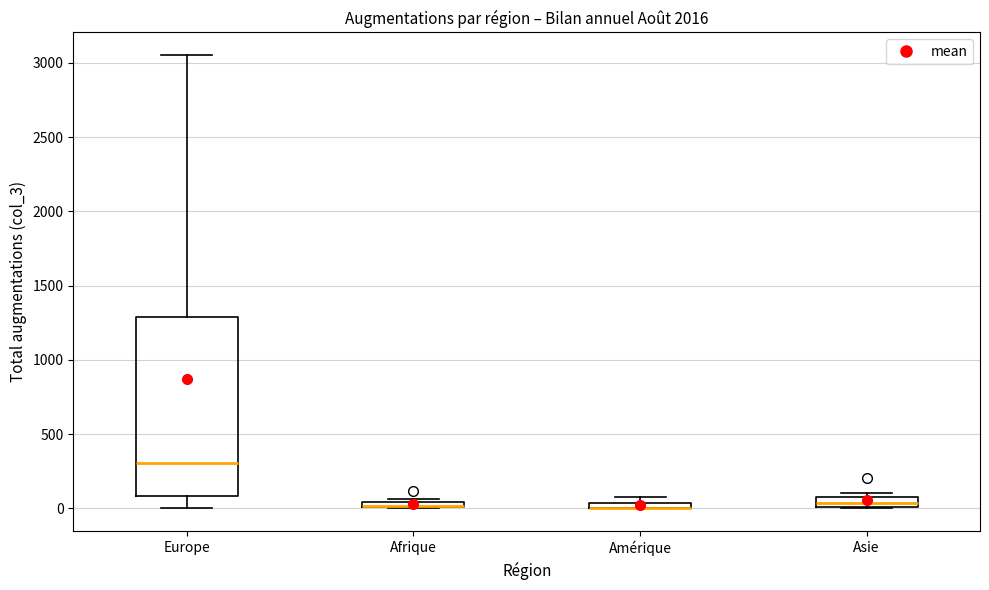

Comparing the boxes themselves (not the whiskers), which one is the tallest?

Europe